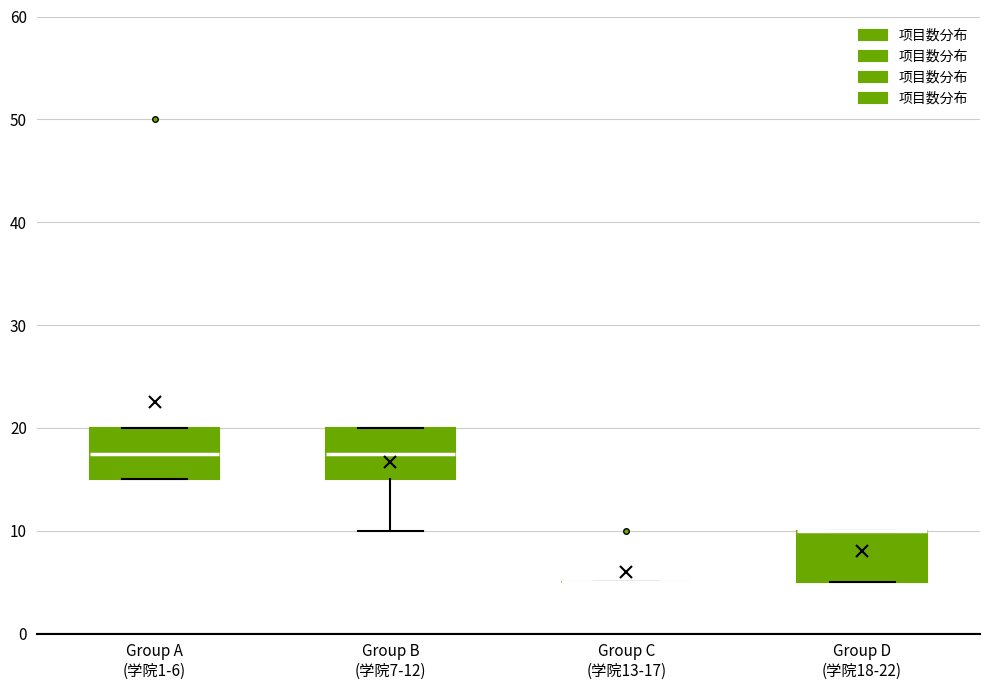

Where is the upper edge of the box for Group D (学院18-22) on the y-axis? The values are not printed on the chart, so give them approximately, as read against the axis.

10